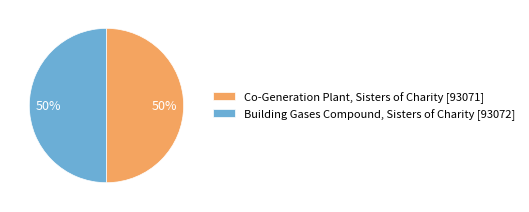

Is the sum of Co-Generation Plant, Sisters of Charity [93071] and Building Gases Compound, Sisters of Charity [93072] greater than half?

Yes